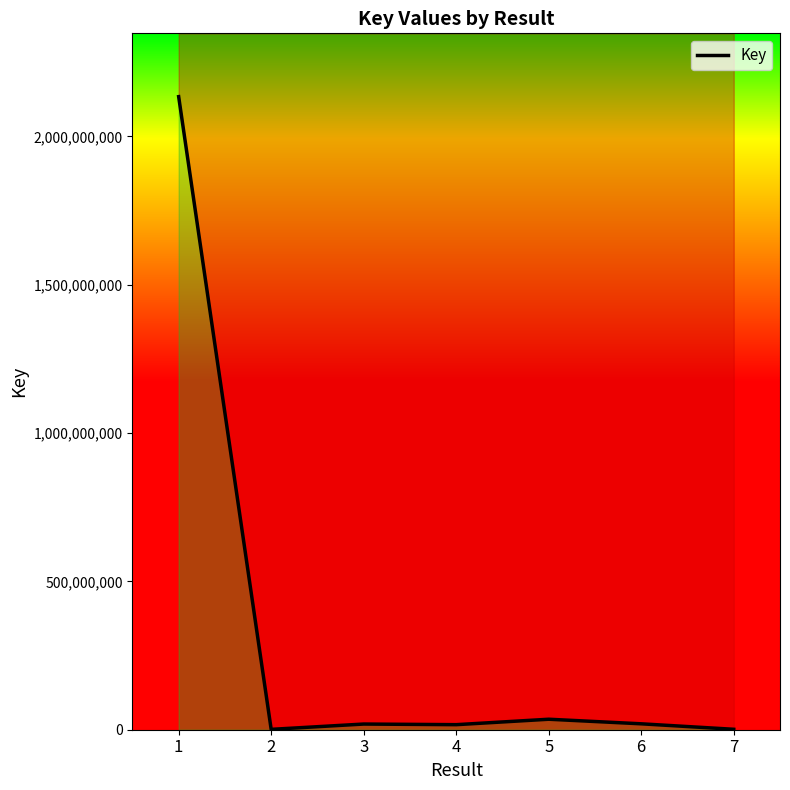

Which has a higher value, 6 or 5?

5